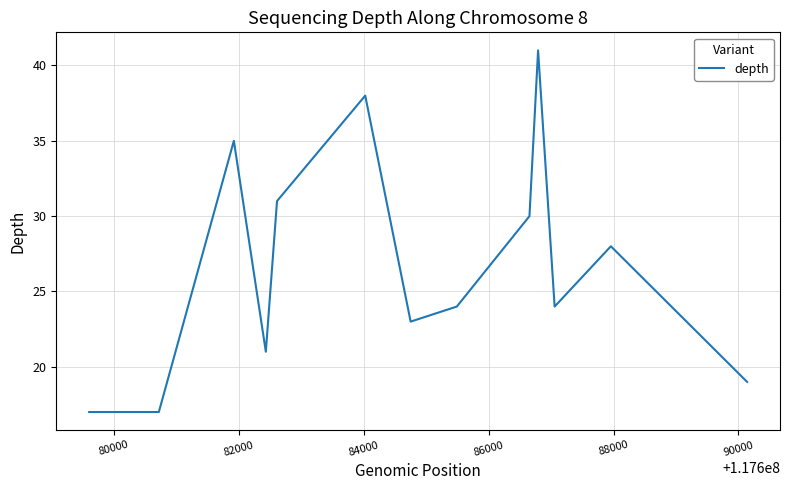

True or false: there are more than 2 points higher than both neighbors.

True